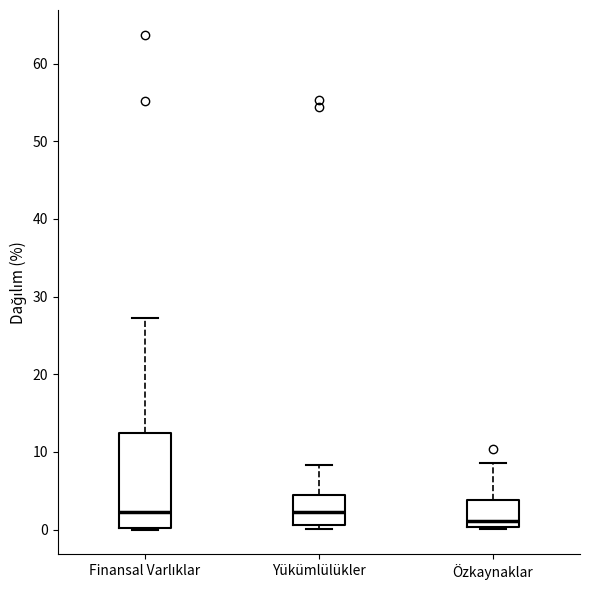

Reading left to right, read every box against the y-axis: the position of its median line, the range the box covers, and the ends of its whiskers. The values are not printed on the chart, so give them approximately, as read against the axis.

Finansal Varlıklar: median 2, box 0 to 12, whiskers 0 to 27
Yükümlülükler: median 2, box 1 to 5, whiskers 0 to 8
Özkaynaklar: median 1, box 0 to 4, whiskers 0 to 9